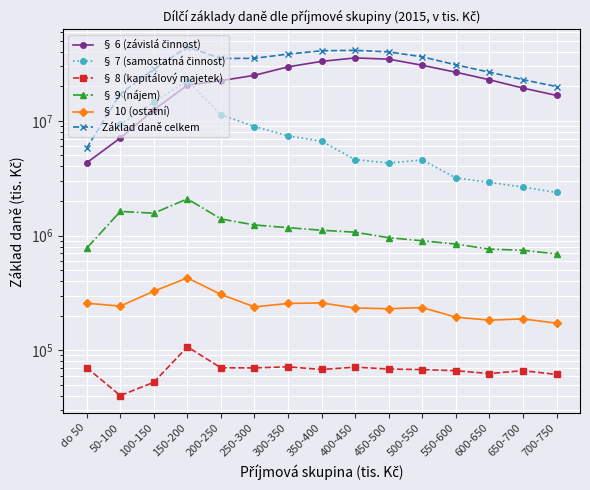

What is the label of the 13th point from the right?

100-150